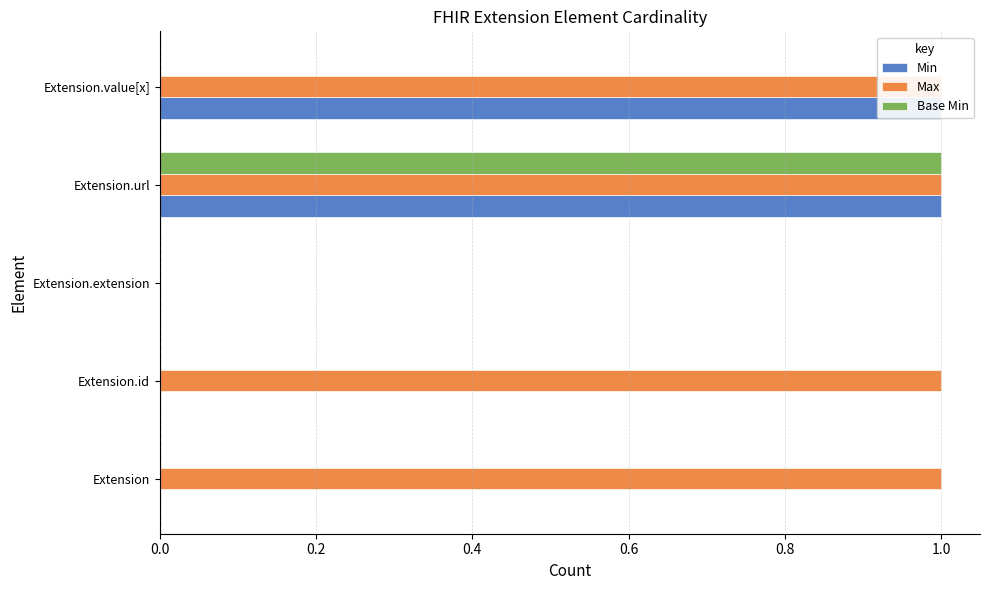

True or false: Max has a value of 1 at Extension.value[x].

True